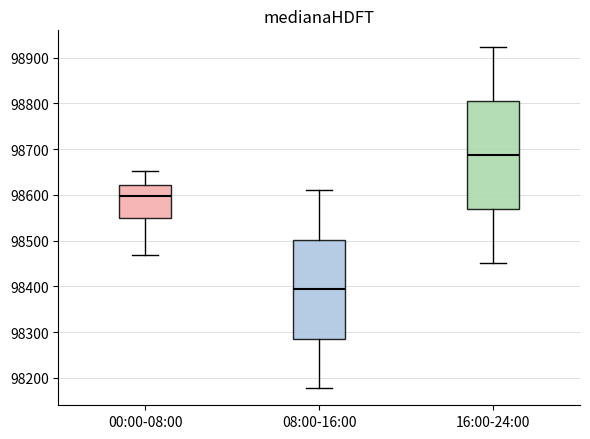

Reading left to right, transcribe this box plot: for each box, give where its median line is, the range the box spans, and where its two whiskers end, as read against the y-axis. The values are not printed on the chart, so give them approximately, as read against the axis.

00:00-08:00: median 98600, box 98550 to 98620, whiskers 98470 to 98650
08:00-16:00: median 98390, box 98290 to 98500, whiskers 98180 to 98610
16:00-24:00: median 98690, box 98570 to 98800, whiskers 98450 to 98920